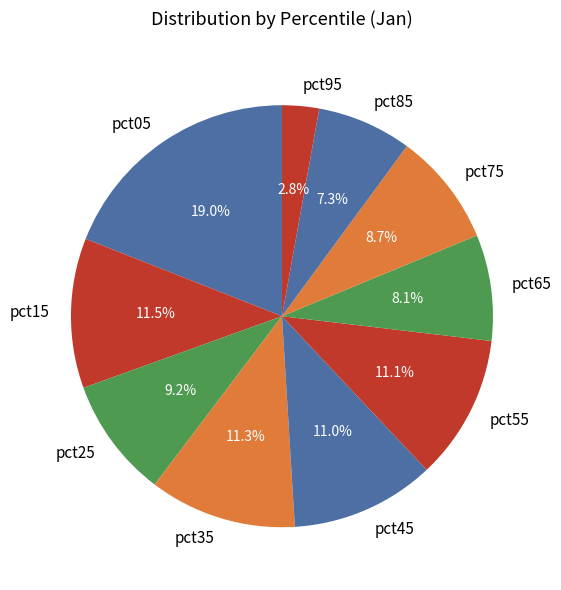

Which has a higher value, pct85 or pct55?

pct55